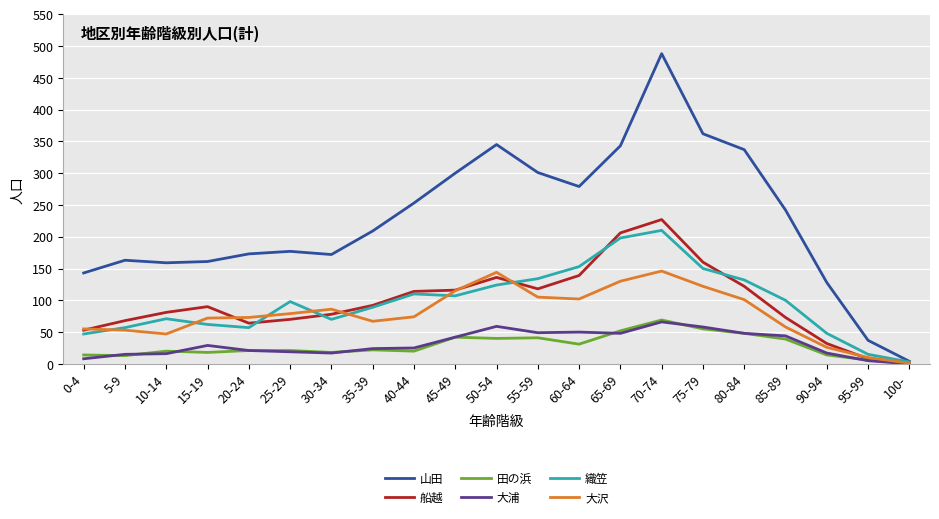

What is the spread (max minus min) of values at 0-4?

135